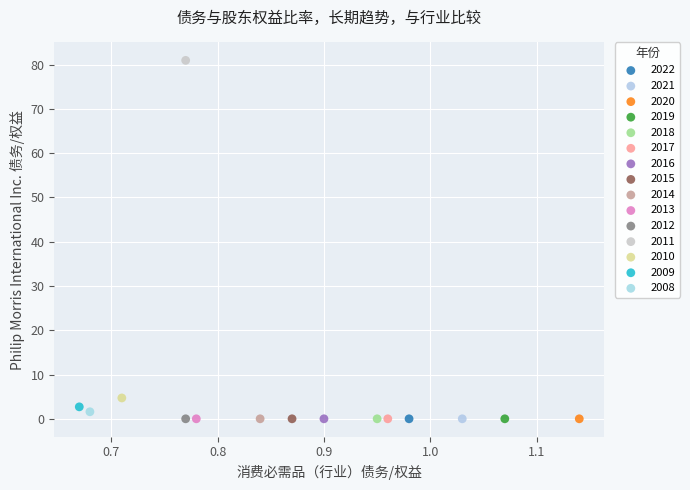

What are all the series names shown in the legend?

2022, 2021, 2020, 2019, 2018, 2017, 2016, 2015, 2014, 2013, 2012, 2011, 2010, 2009, 2008